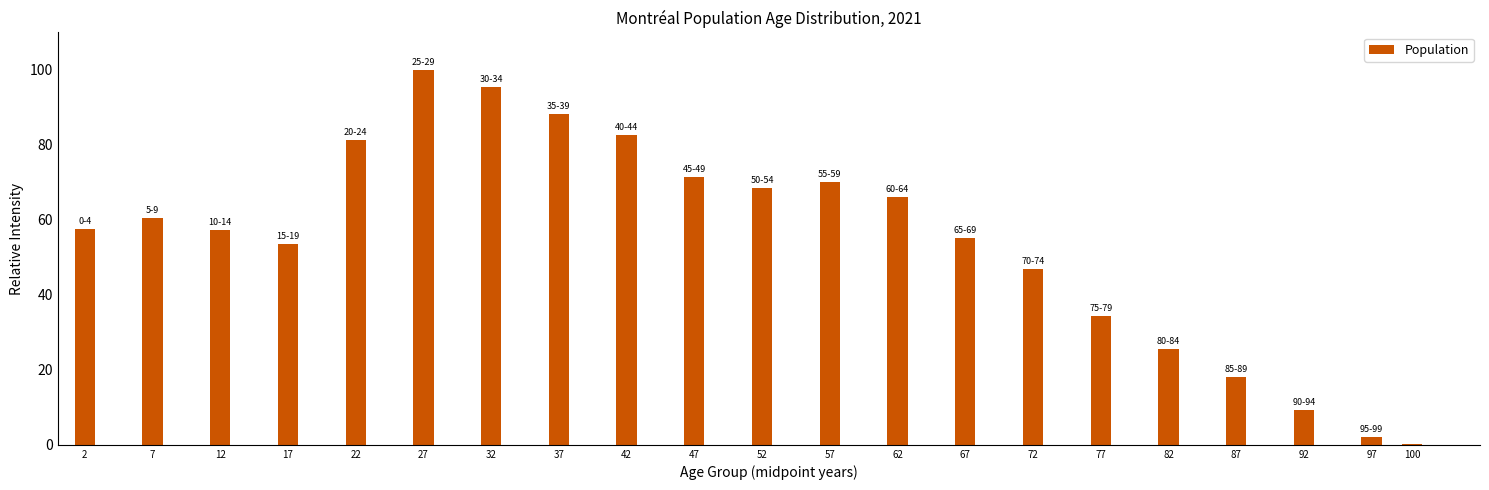

What is the approximate value at 37?

88.2